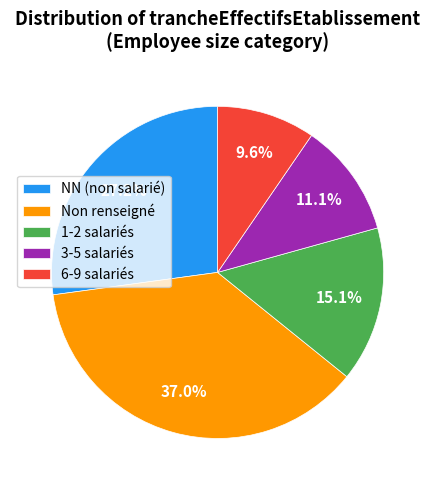

Between 6-9 salariés and Non renseigné, which is larger?

Non renseigné